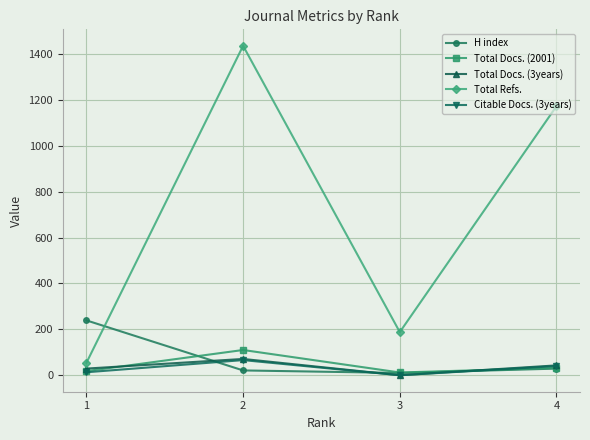

At which label does Total Docs. (2001) first exceed 32?

2